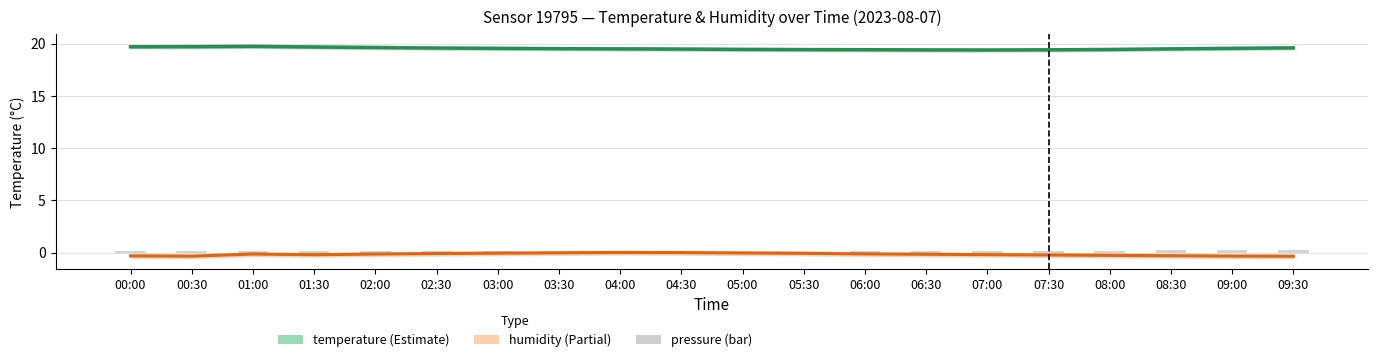

What is the spread (max minus min) of values at 01:30?

19.9